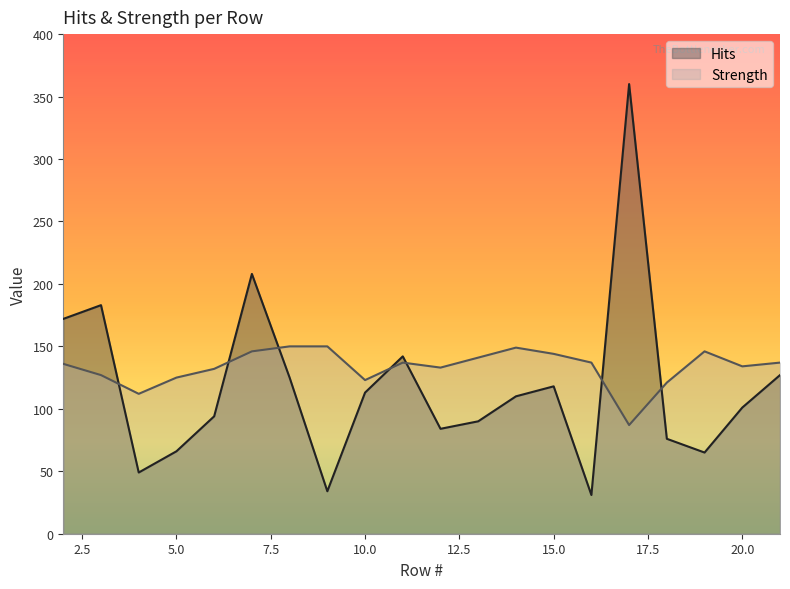

How many data points does each series have?

20